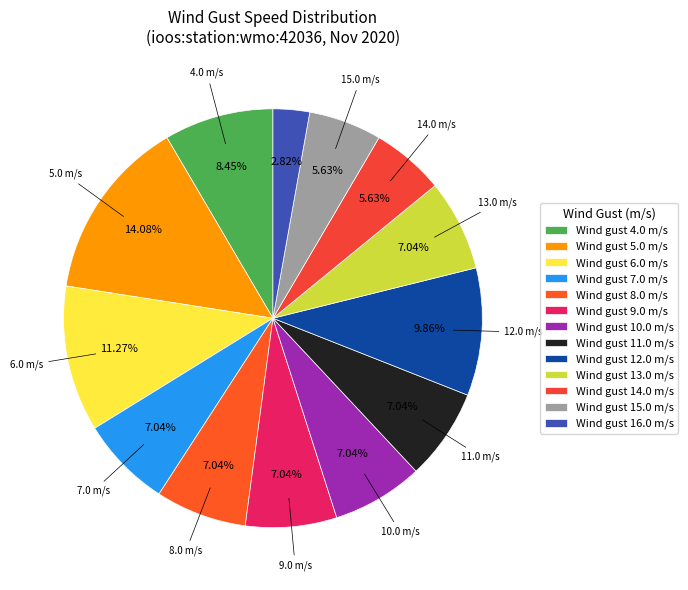

How many slices are in this pie chart?

13